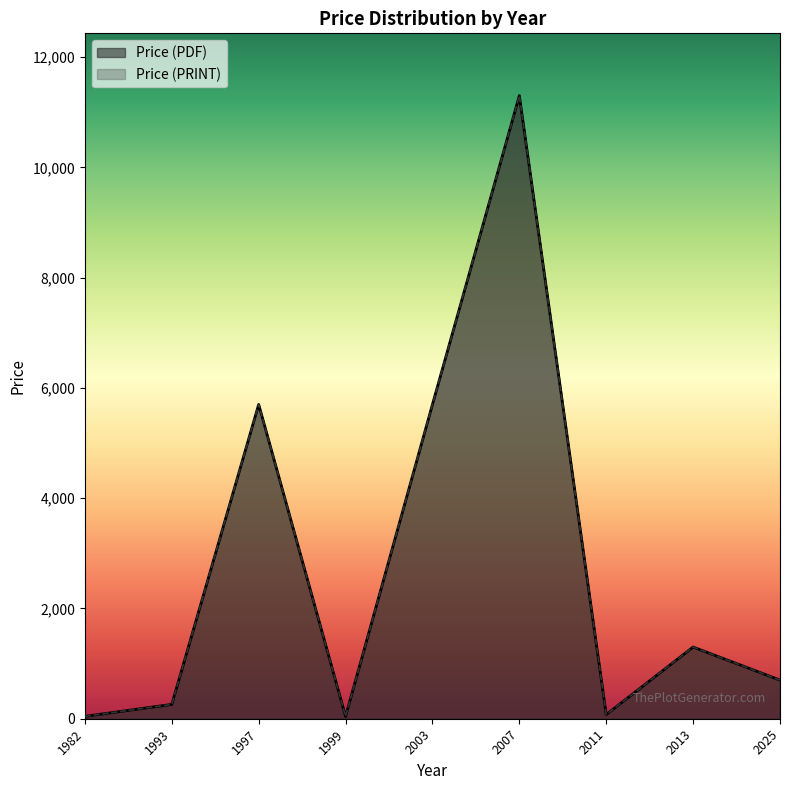

True or false: Price (PDF) and Price (PRINT) cross at least once.

False